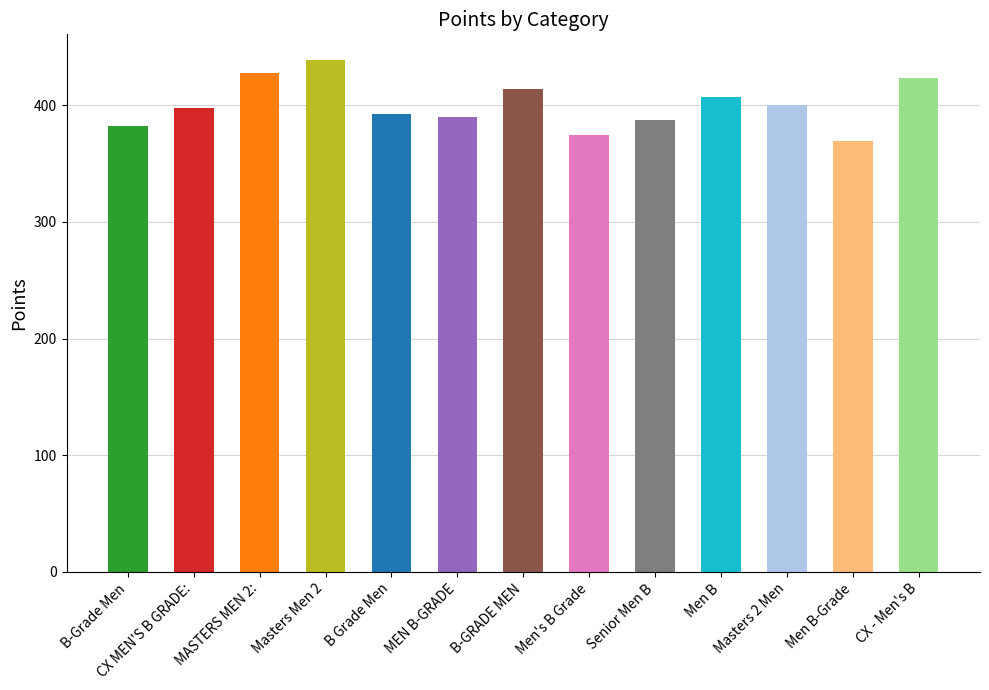

What is the sum of the values at CX - Men's B and B-GRADE MEN?

837.9